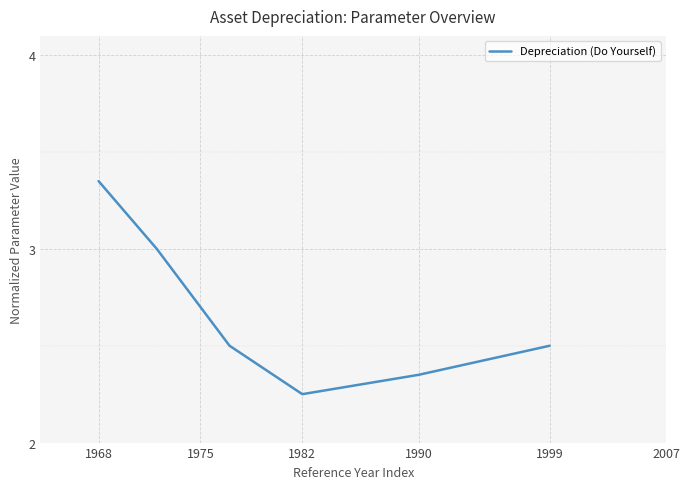

True or false: there are more than 0 points higher than both neighbors.

False